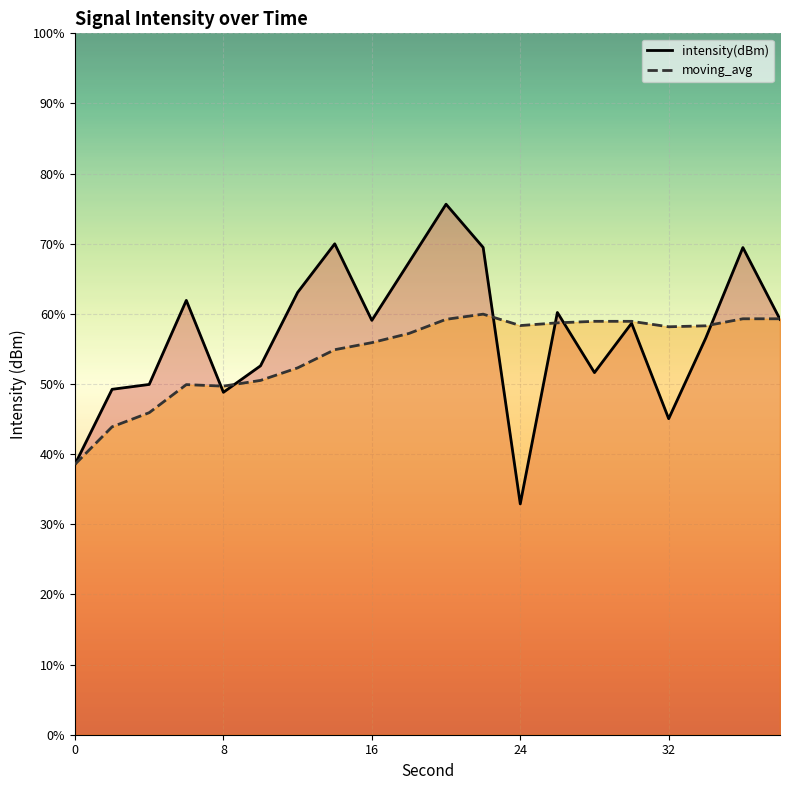

True or false: intensity(dBm) has more than 0 points higher than both neighbors.

True